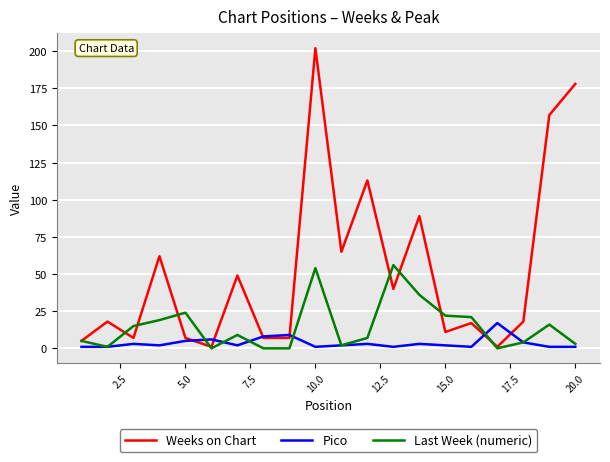

True or false: Pico has more than 0 points higher than both neighbors.

True